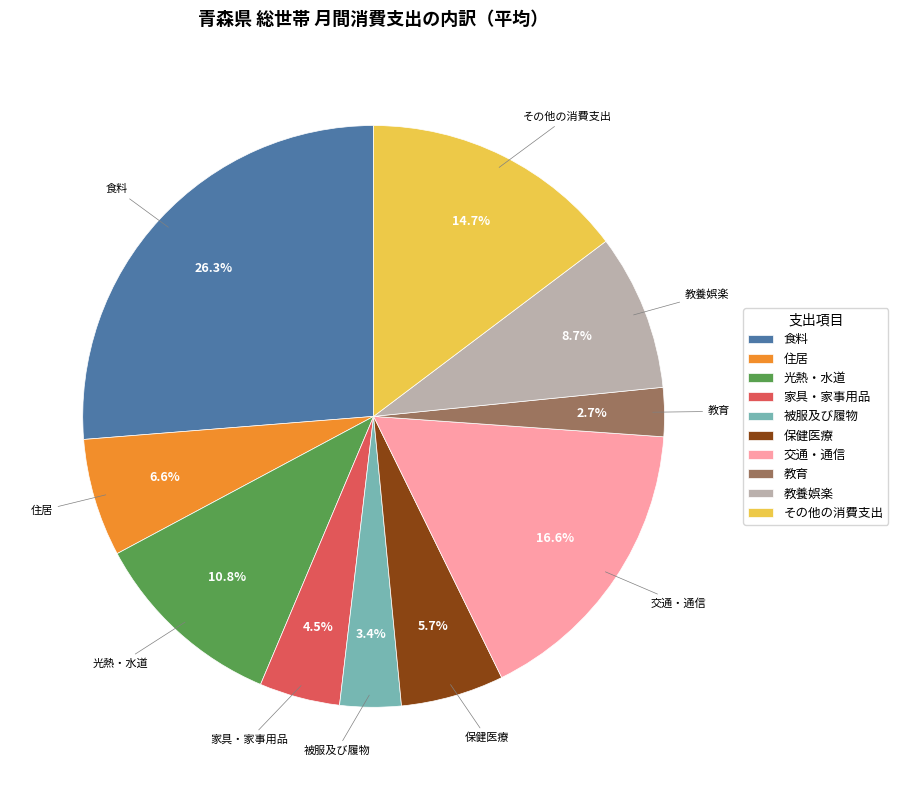

Does 保健医療 account for over 50% of the chart?

No